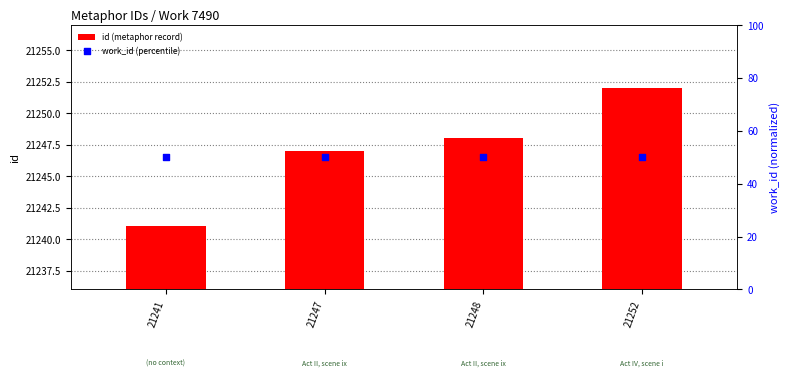

At how many categories does at least one series exceed 38?

4